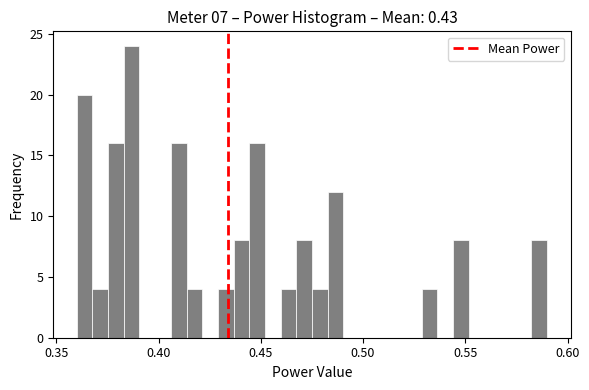

Read against the x-axis, roughly where is the centre of the tallest bar?

0.385